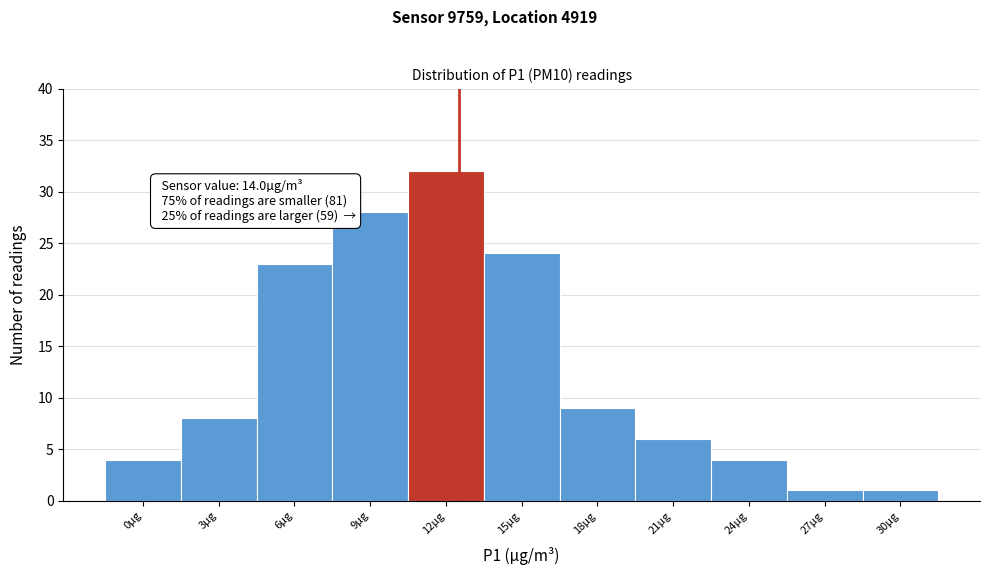

Reading left to right, what are all the values shown in this chart?

0µg=4	3µg=8	6µg=23	9µg=28	12µg=32	15µg=24	18µg=9	21µg=6	24µg=4	27µg=1	30µg=1